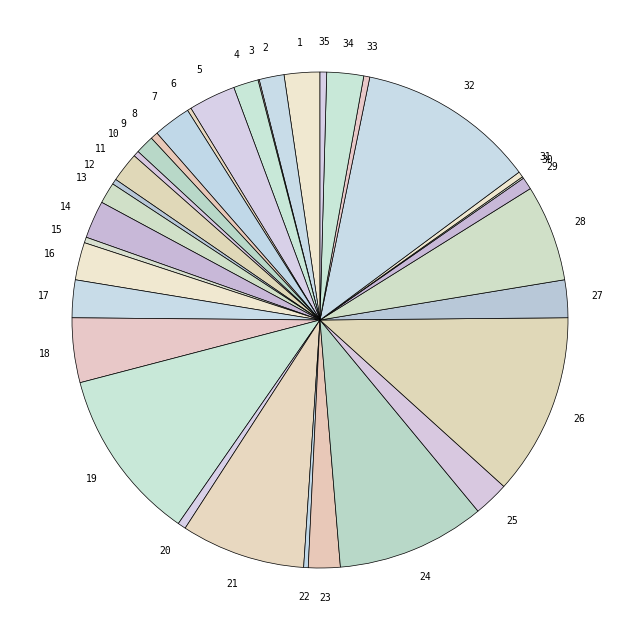

Does any single category account for the majority?

No